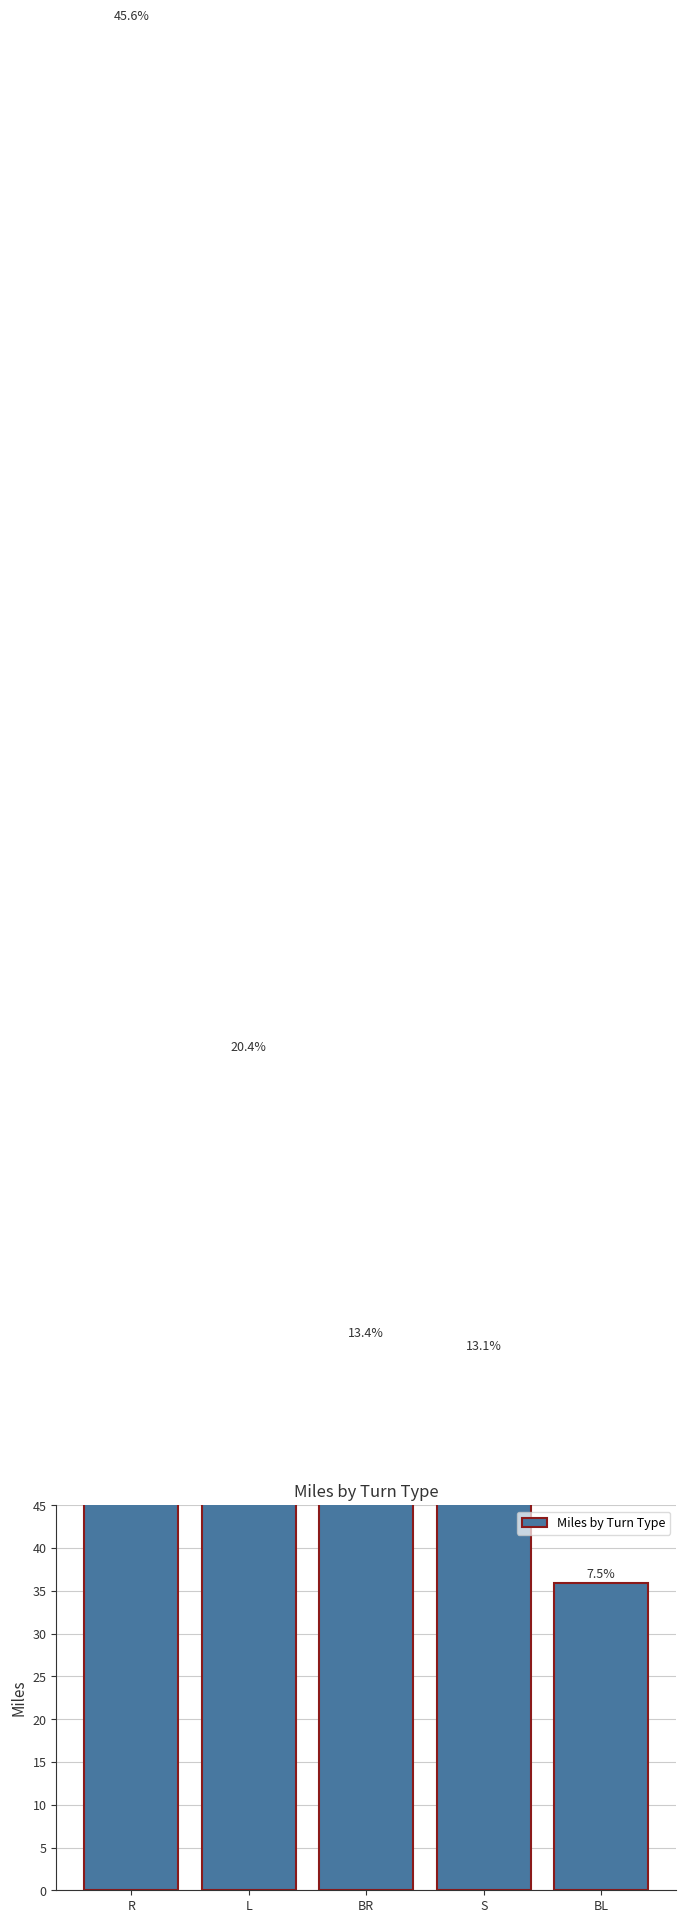

List the labels in order of value, smallest first.

BL, S, BR, L, R